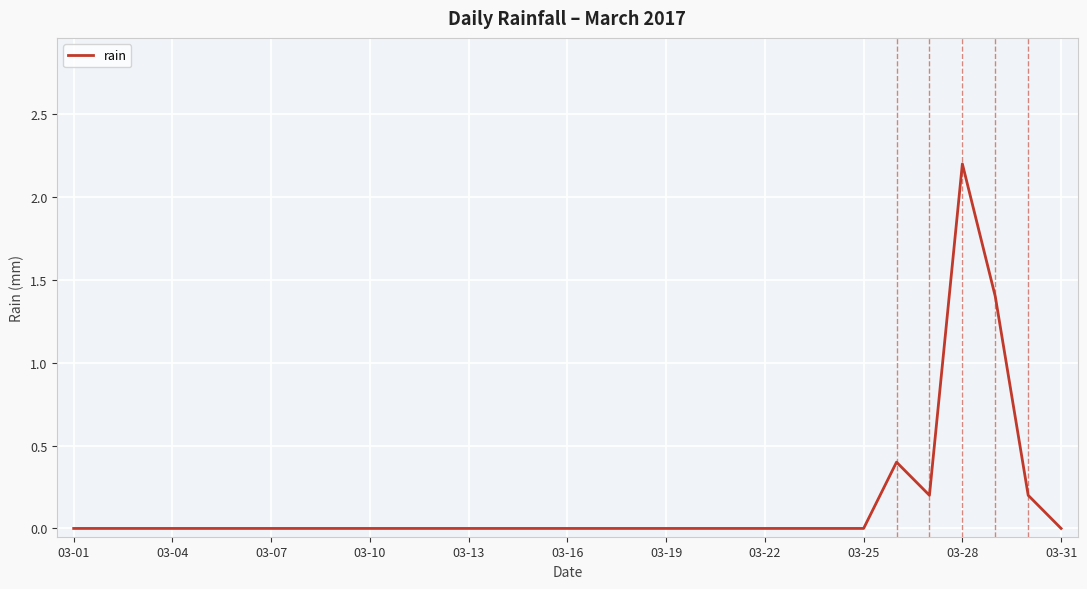

What is the difference between the maximum and minimum values?

2.2